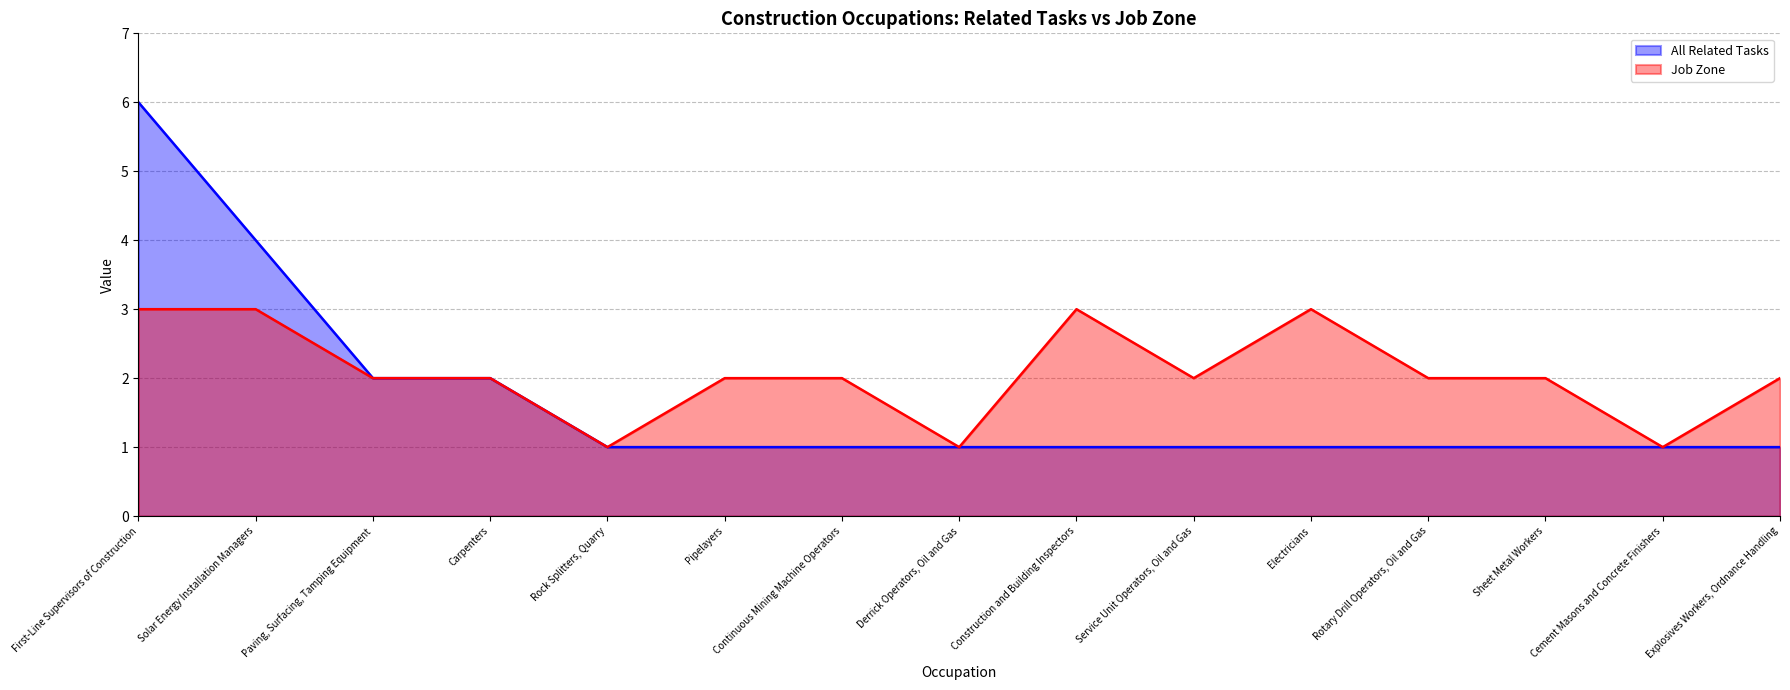

How many lines are shown in the chart?

2